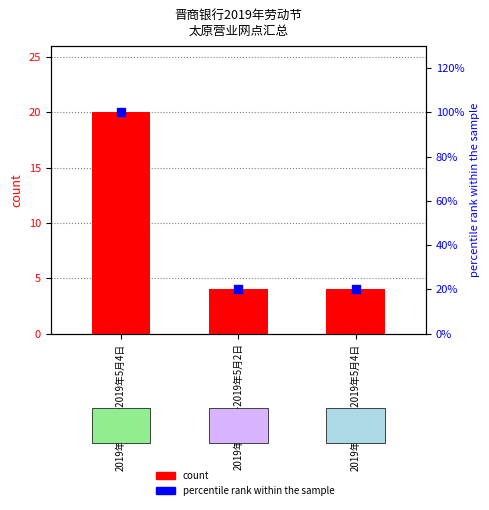

At how many categories does at least one series exceed 41?

1